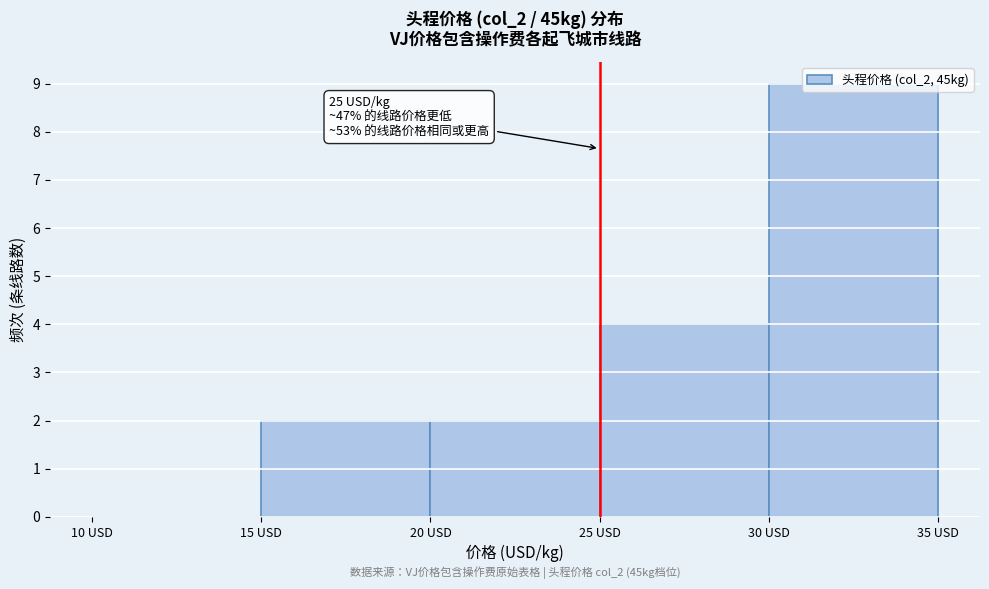

Which range on the x-axis has the tallest bar?

30 to 35